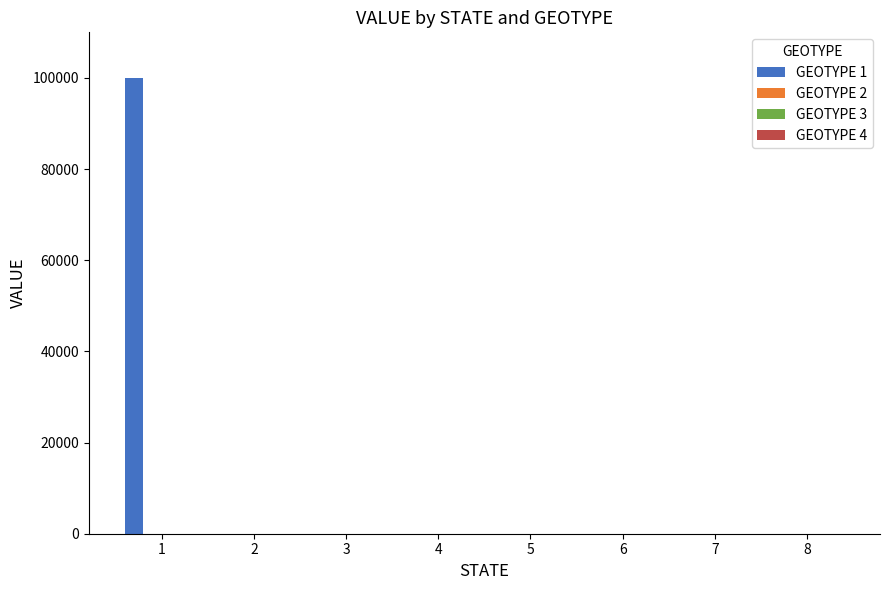

What is the greatest value displayed?

100000